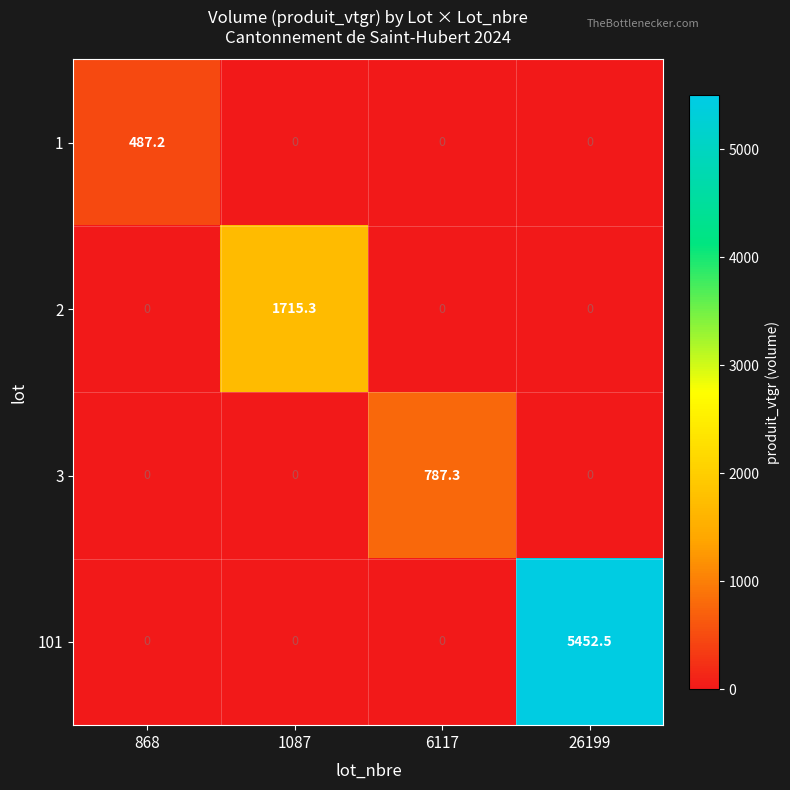

Count the number of categories in the chart.

4